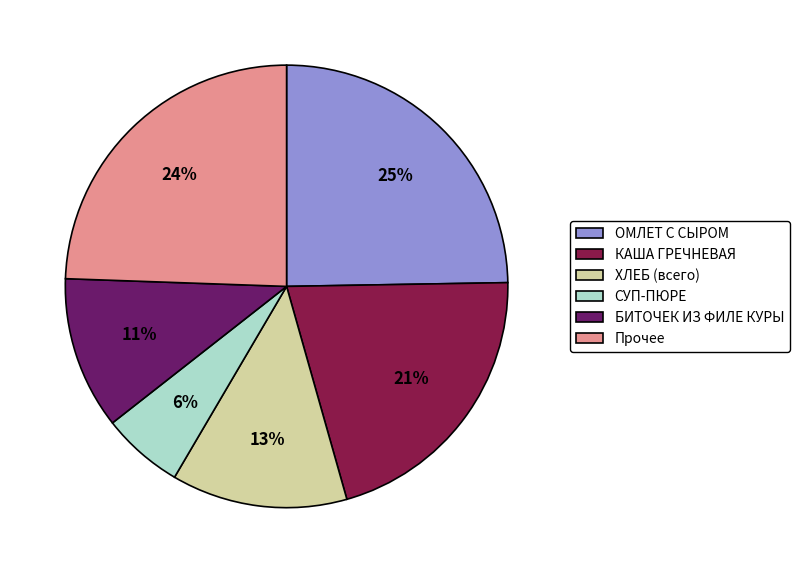

The ХЛЕБ (всего) slice represents 13% of the pie. True or false?

True